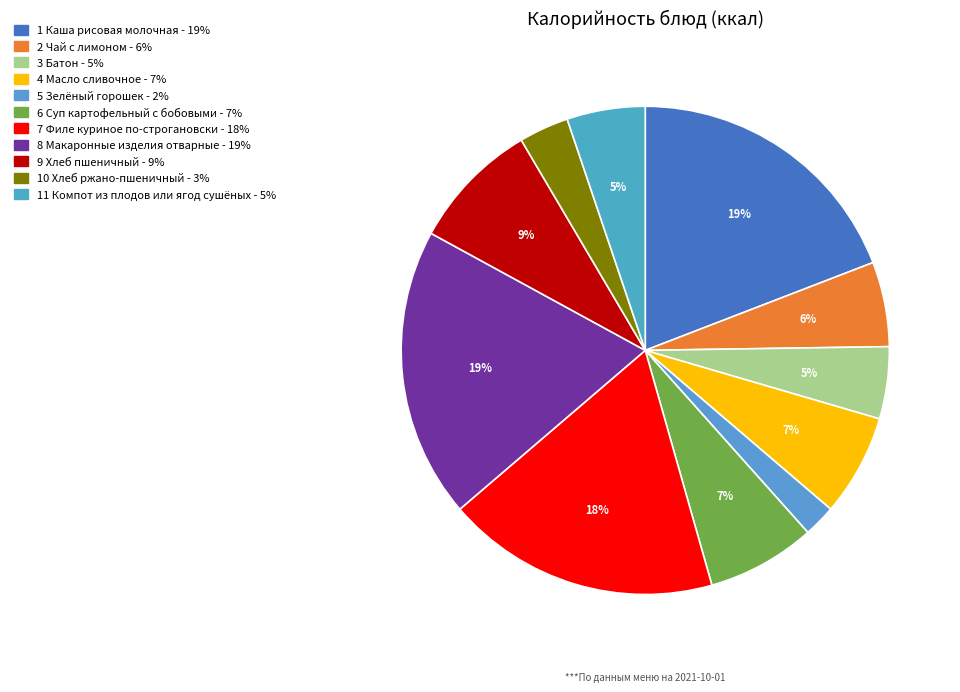

Is there a majority slice in this chart?

No